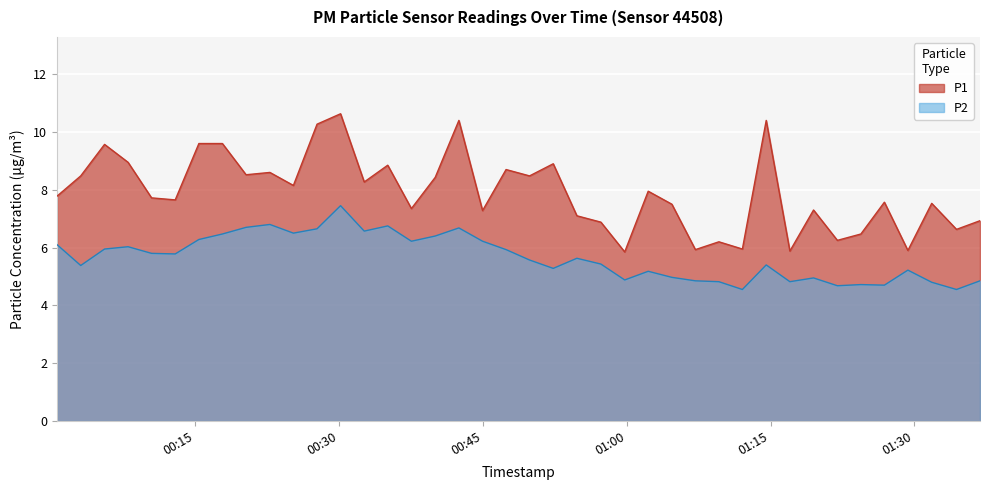

What is the sum of all P1 values?

316.4